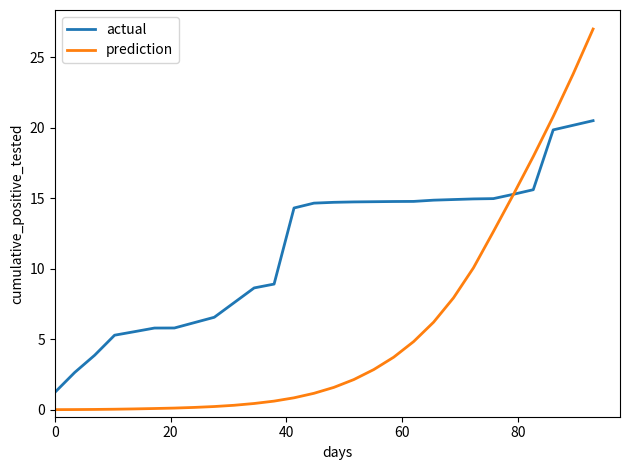

What is the maximum value for actual?

20.5